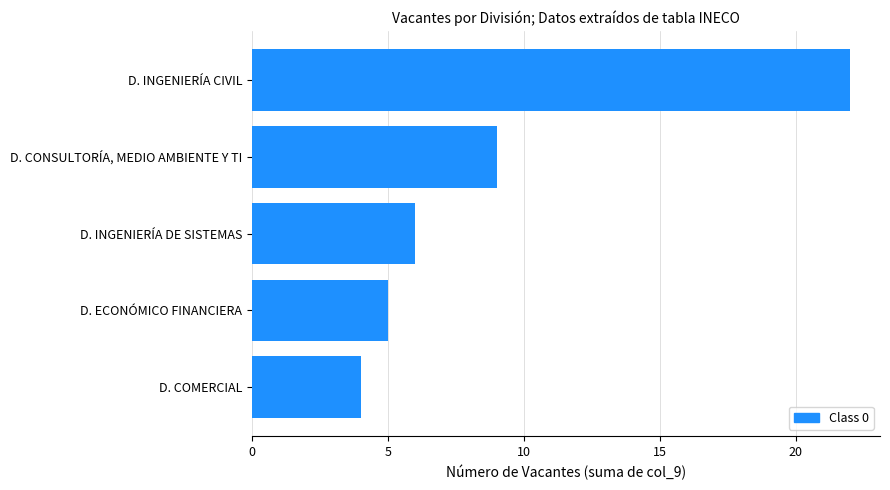

The value at D. INGENIERÍA DE SISTEMAS is 10. True or false?

False